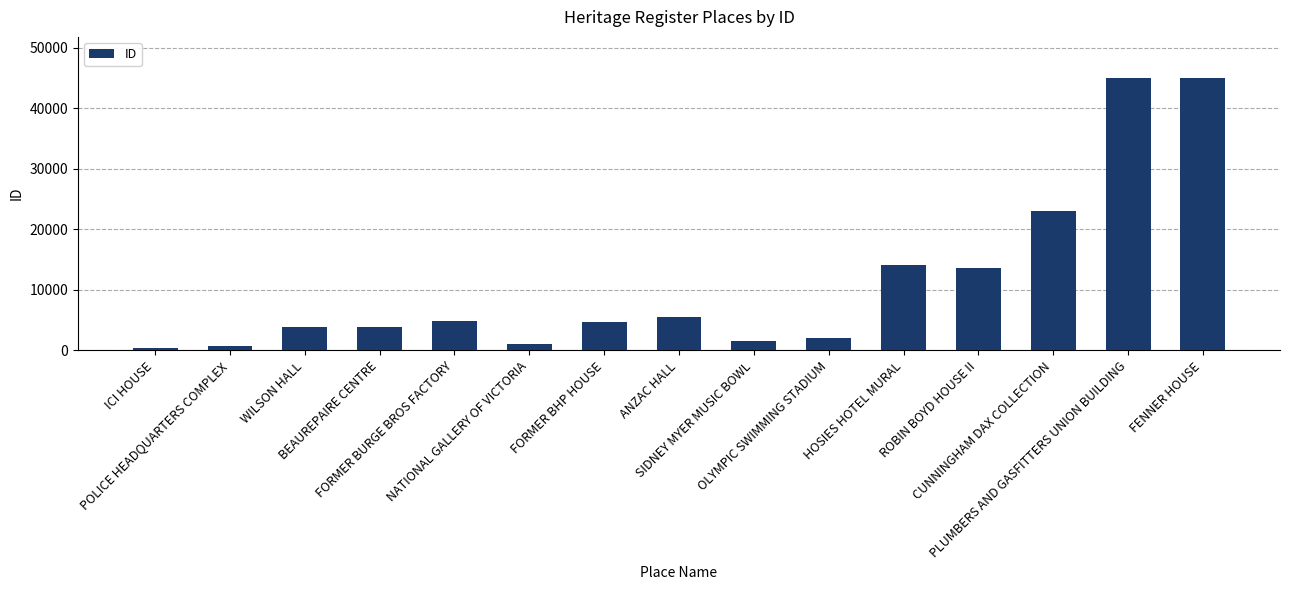

What is the sum of the values at ANZAC HALL and FENNER HOUSE?

50478